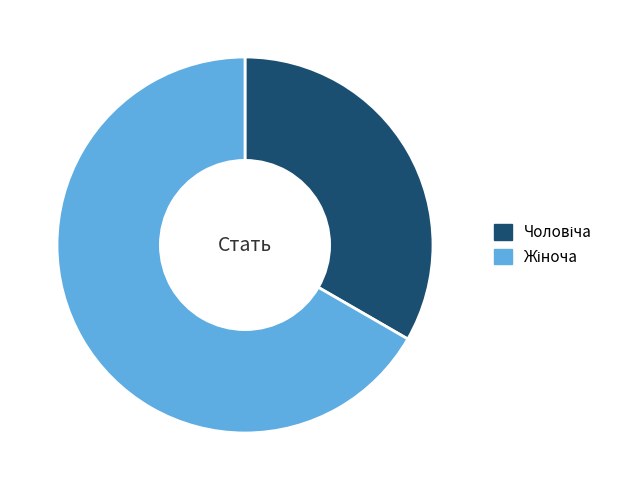

Is there any slice that represents more than half of the pie?

Yes